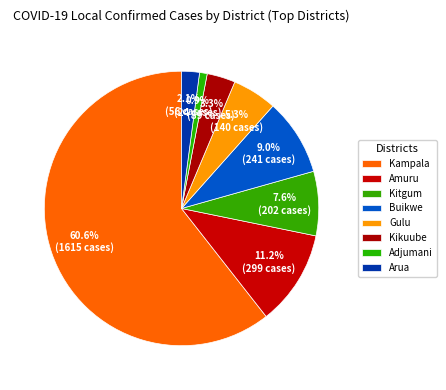

What portion of the pie excludes Adjumani?

99.1%